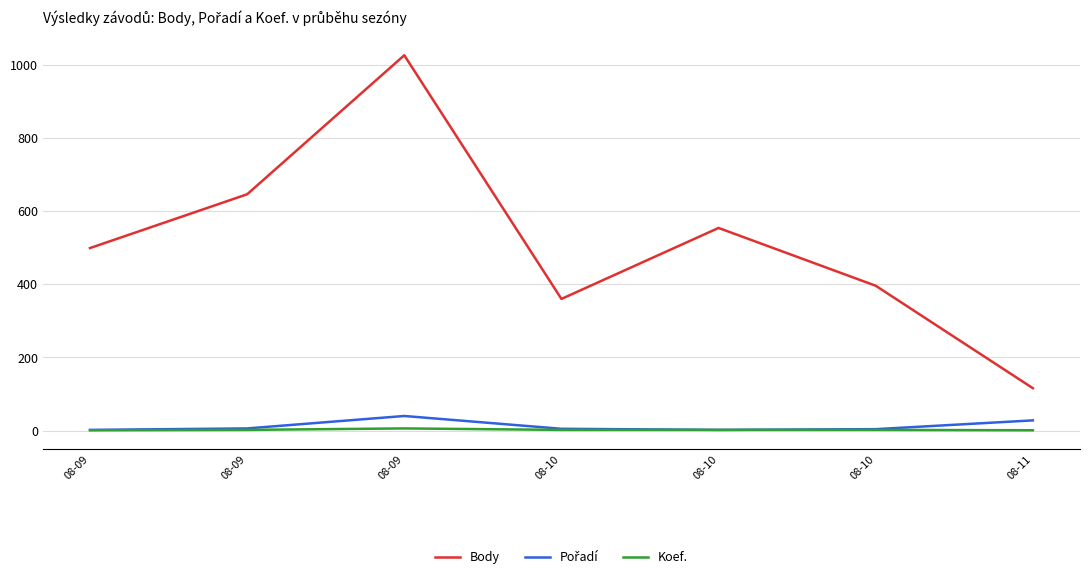

True or false: Pořadí has more than 2 points higher than both neighbors.

False